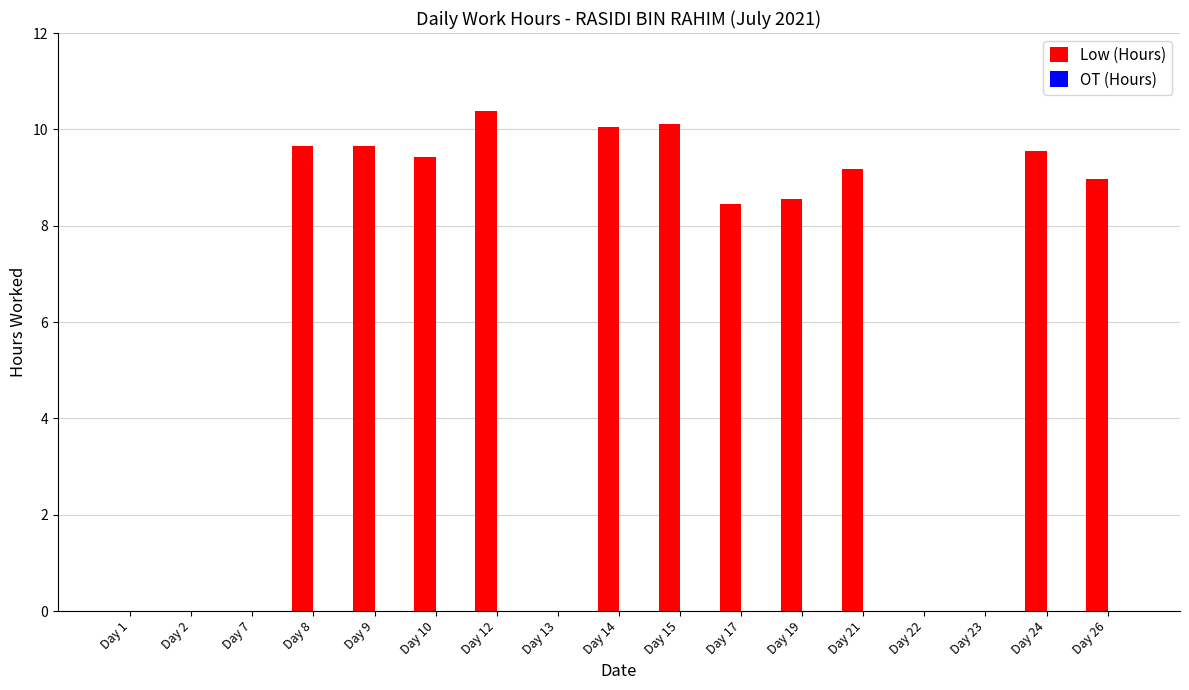

Reading left to right, transcribe all the data shown in this chart.

Day 1=0.0	Day 2=0.0	Day 7=0.0	Day 8=9.7	Day 9=9.7	Day 10=9.4	Day 12=10.4	Day 13=0.0	Day 14=10.0	Day 15=10.1	Day 17=8.5	Day 19=8.6	Day 21=9.2	Day 22=0.0	Day 23=0.0	Day 24=9.6	Day 26=9.0